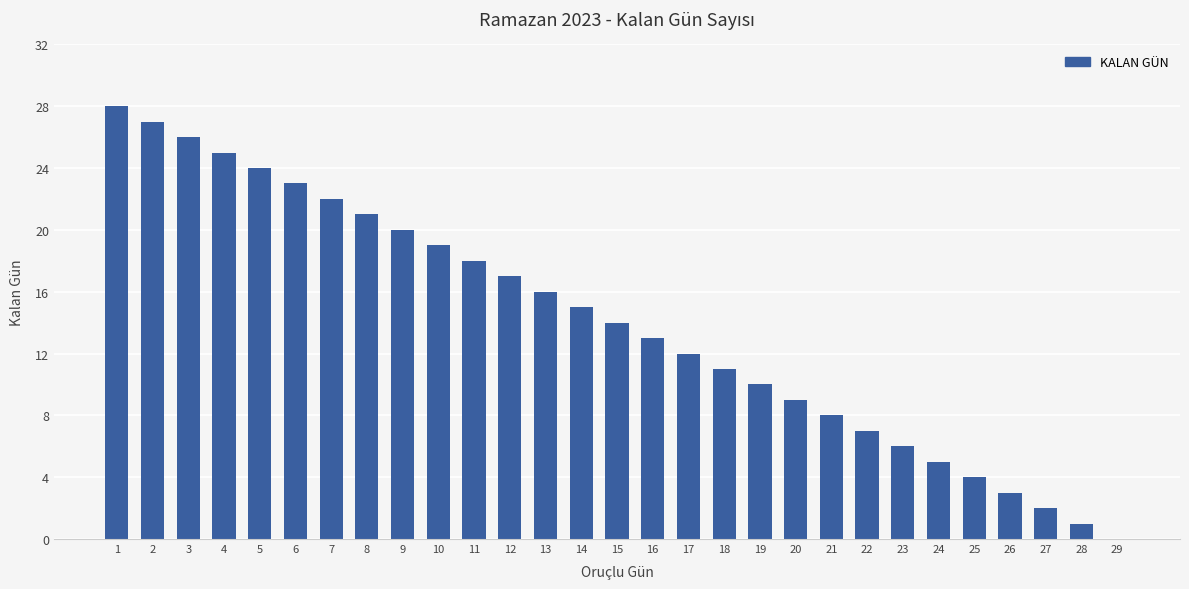

How many positive values are there?

28